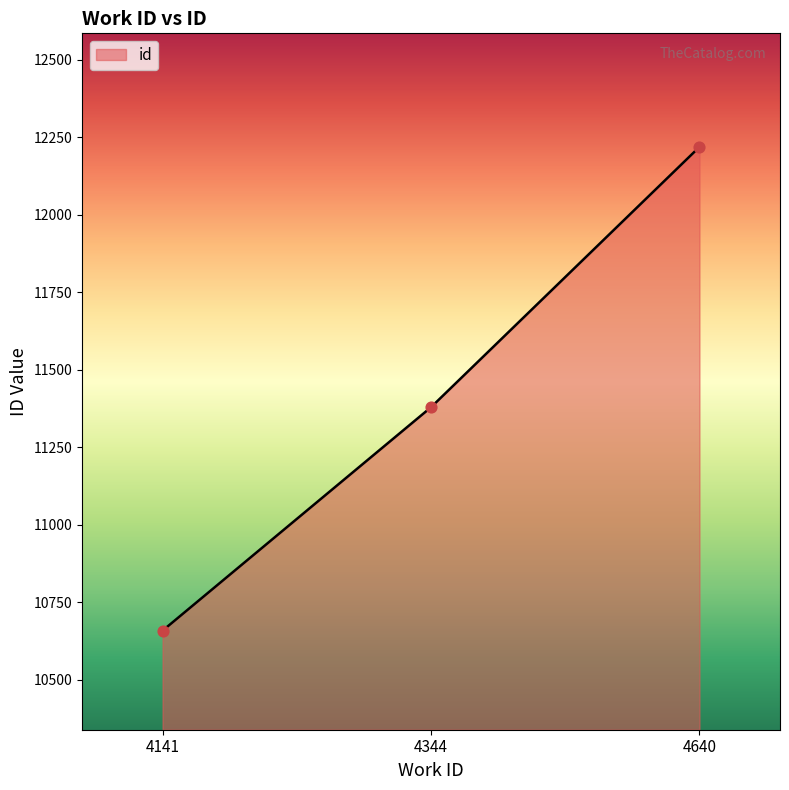

What is the change in value from 4141 to 4344?

+721